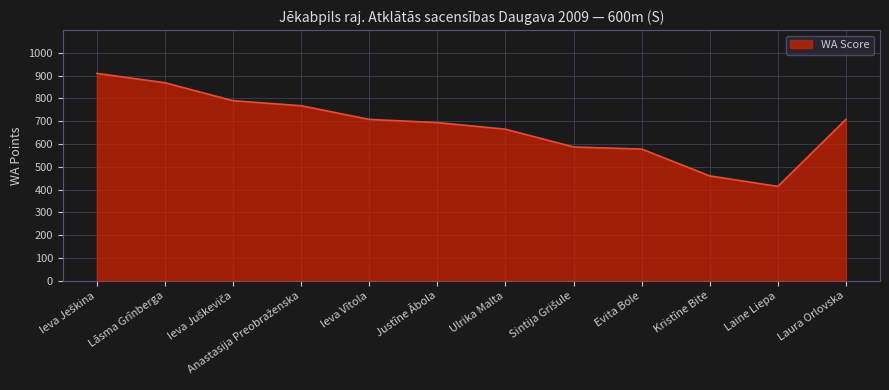

Reading left to right, list all the values displayed in this chart.

910	869	790	768	708	694	665	587	578	460	414	708